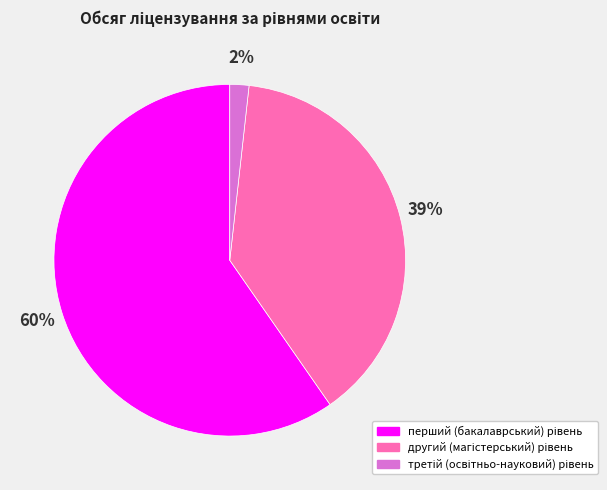

To the nearest percent, what is the average slice percentage?

33%